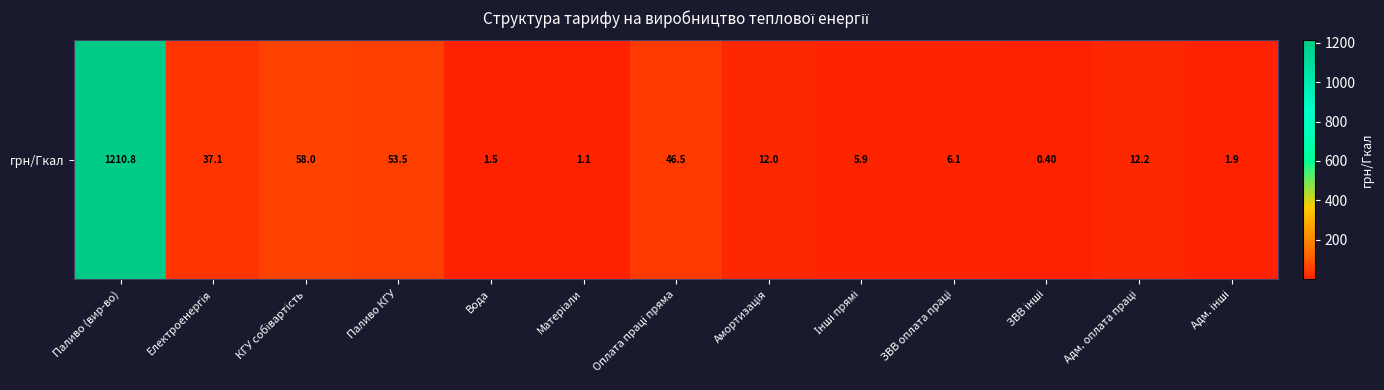

The chart shows a value of 25.4 at Паливо КГУ. True or false?

False